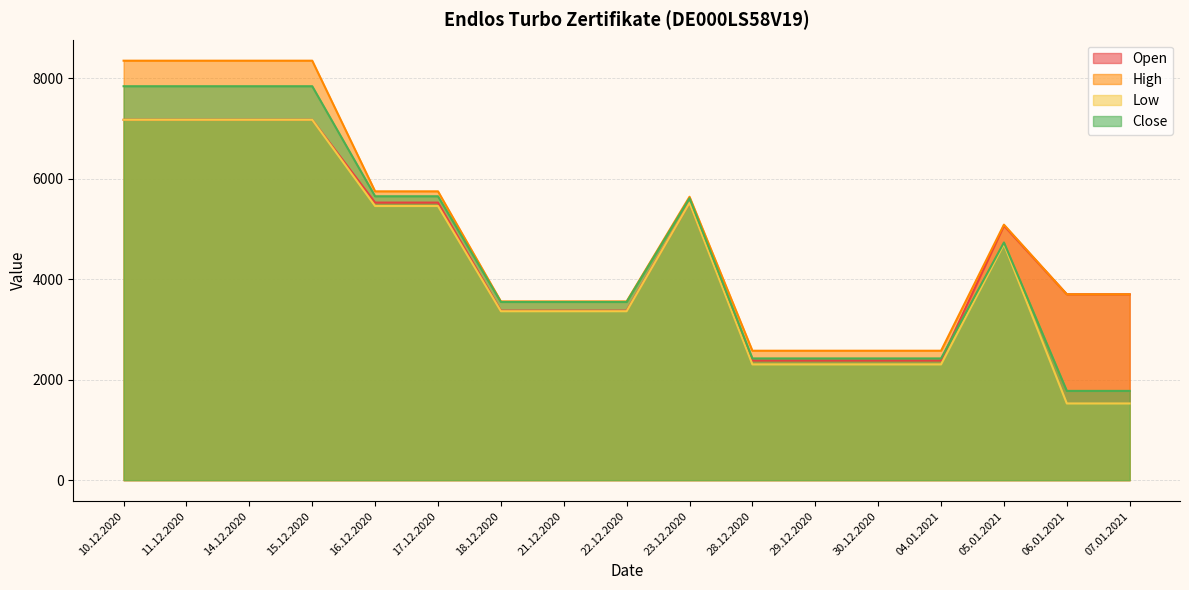

Reading left to right, transcribe all the data shown in this chart.

Open: 7169	7169	7169	7169	5522	5522	3372	3372	3372	5517	2380	2380	2380	2380	5063	3698	3698
High: 8345	8345	8345	8345	5746	5746	3556	3556	3556	5638	2575	2575	2575	2575	5083	3698	3698
Low: 7169	7169	7169	7169	5454	5454	3361	3361	3361	5517	2303	2303	2303	2303	4696	1526	1526
Close: 7837	7837	7837	7837	5648	5648	3545	3545	3545	5608	2422	2422	2422	2422	4729	1776	1776